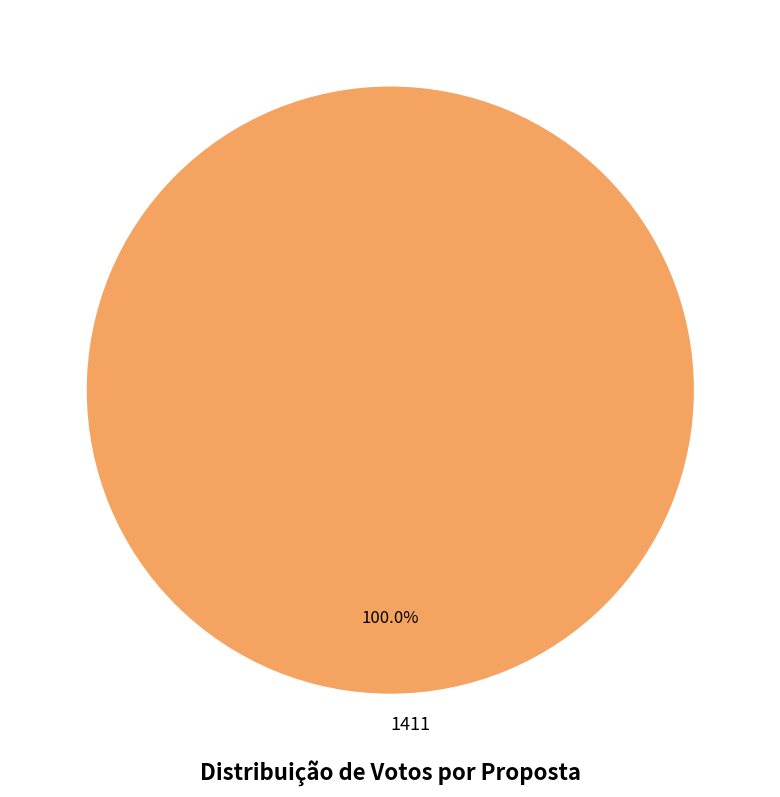

Which slice represents more than half of the pie?

1411